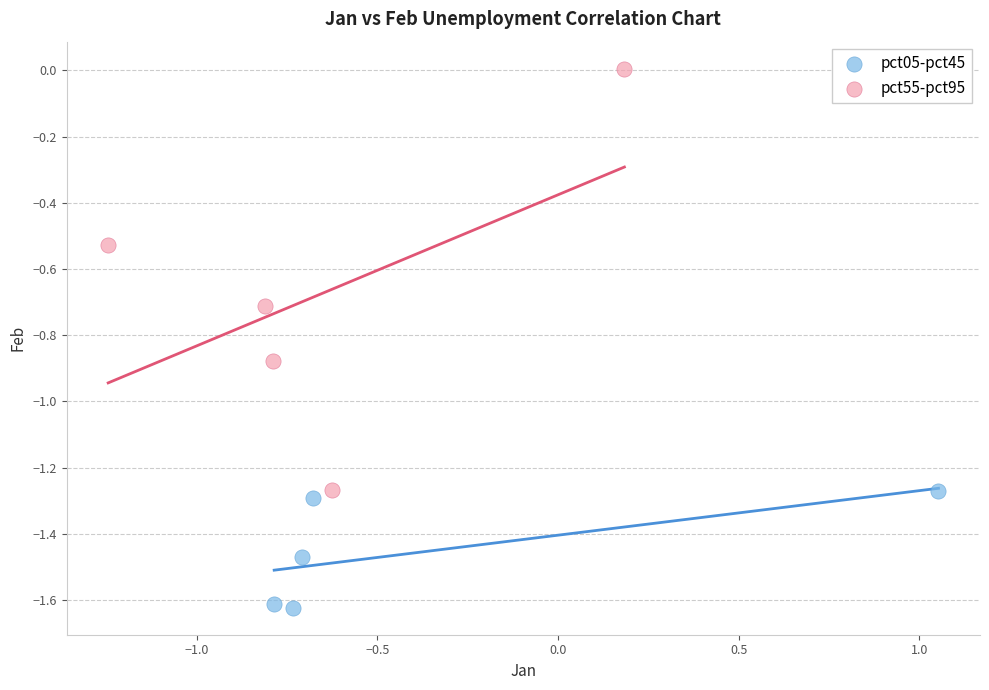

Which series has the largest Y range (max minus min)?

pct55-pct95